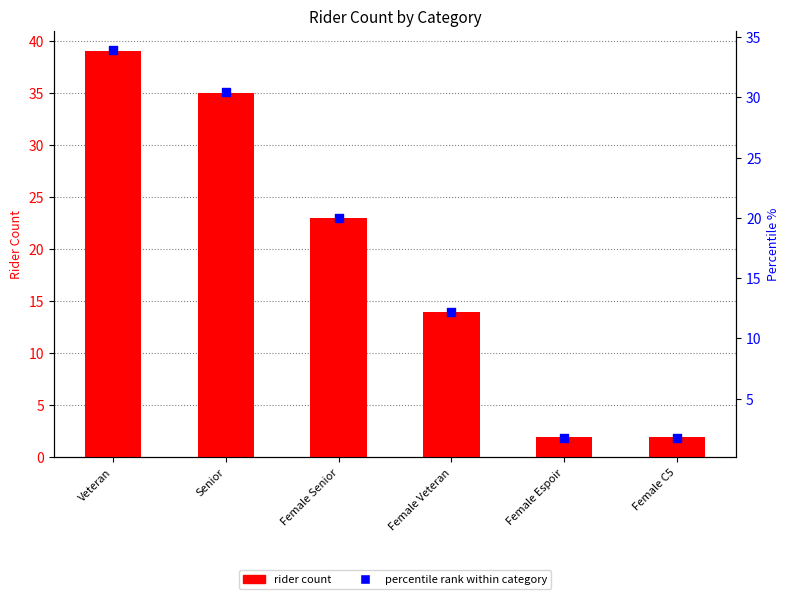

Which series reaches the maximum Y coordinate?

rider count